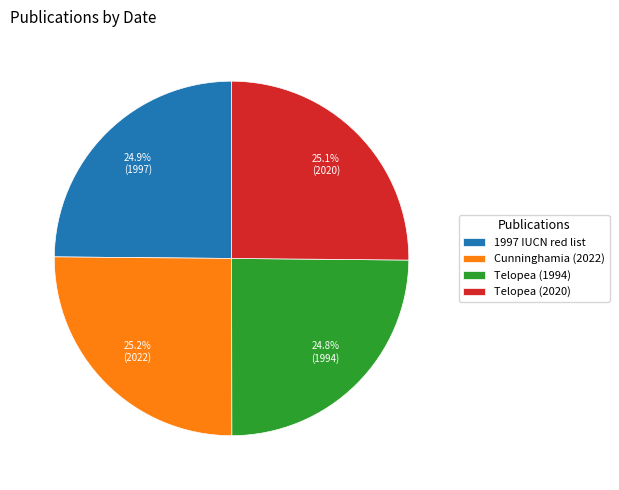

What is the total percentage of 1997 IUCN red list and Telopea (2020)?

50.0%